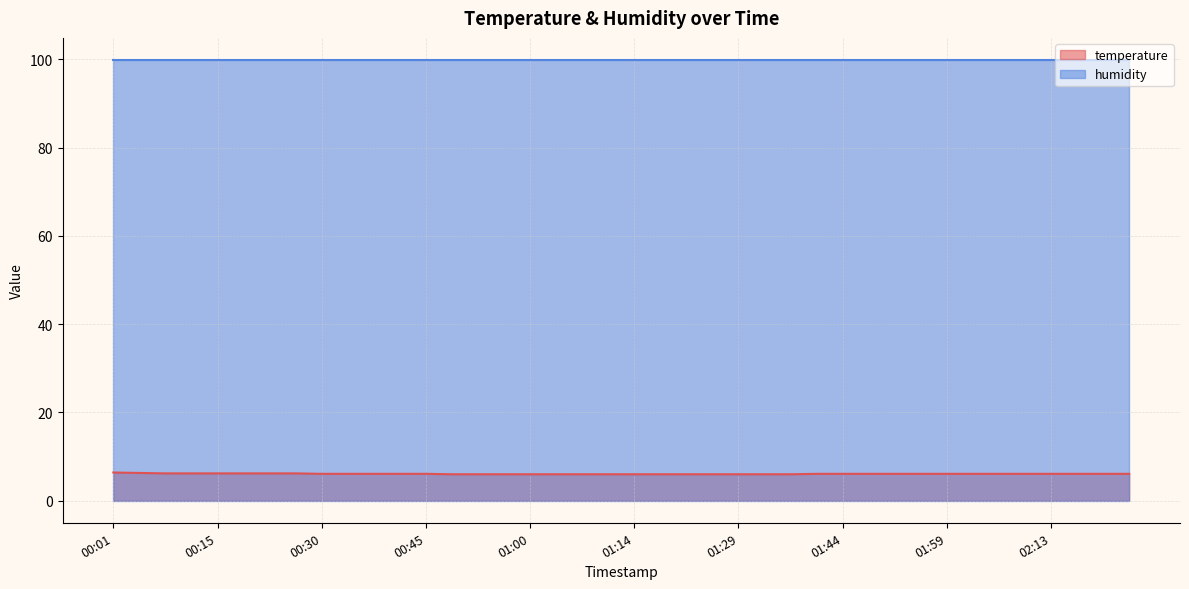

At which category does the chart reach its minimum across all series?

00:49